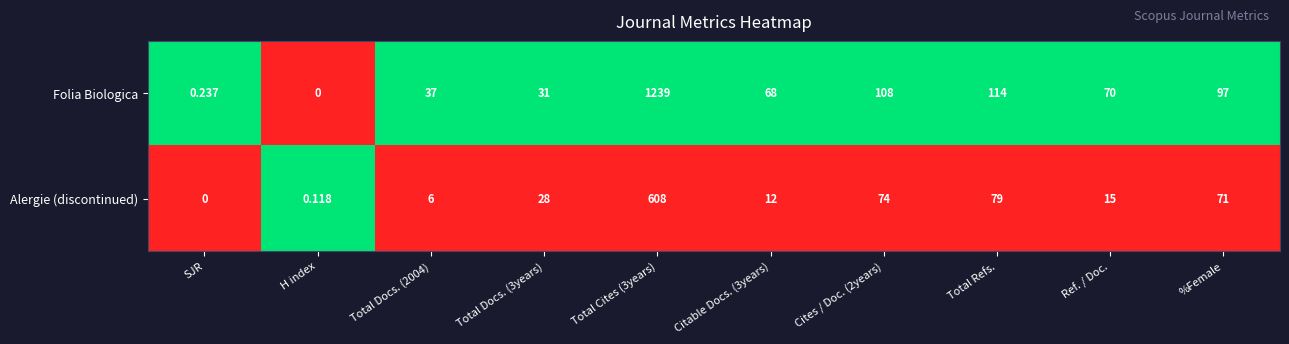

At which label is Alergie (discontinued) closest to 304?

Total Refs.